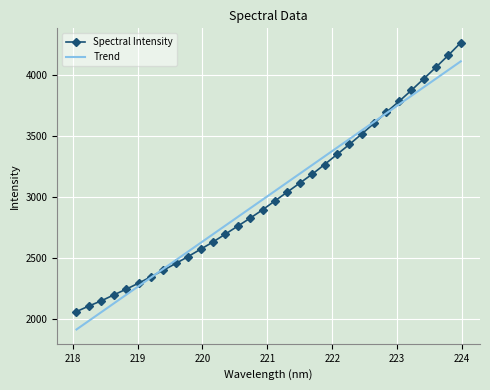

What is the maximum value for Spectral Intensity?

4264.5